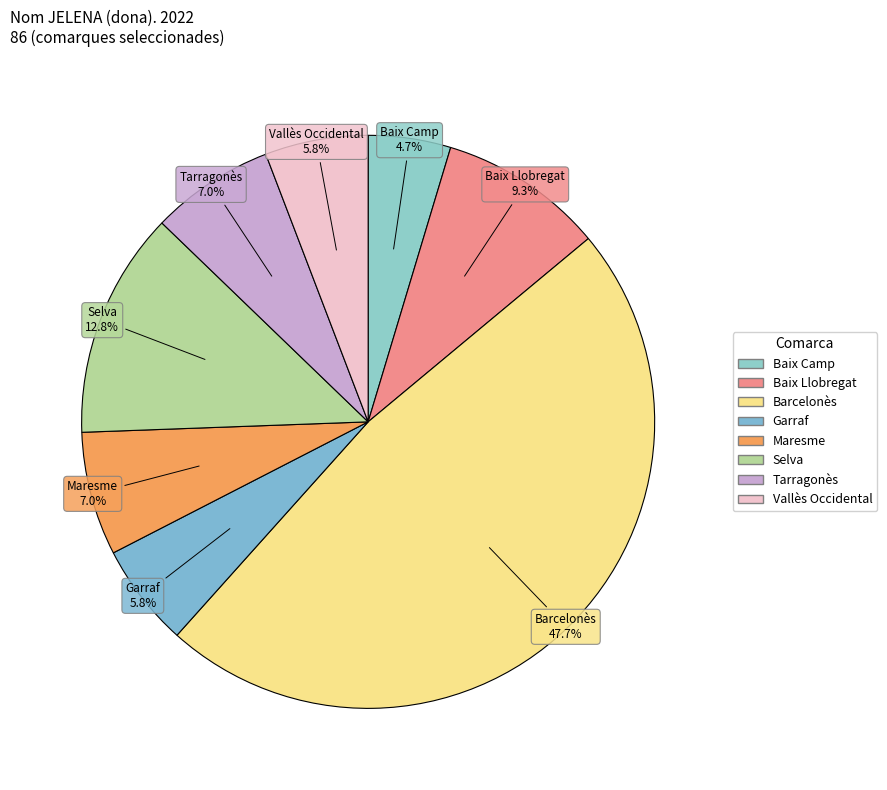

What percentage is the Baix Camp slice, to the nearest percent?

5%